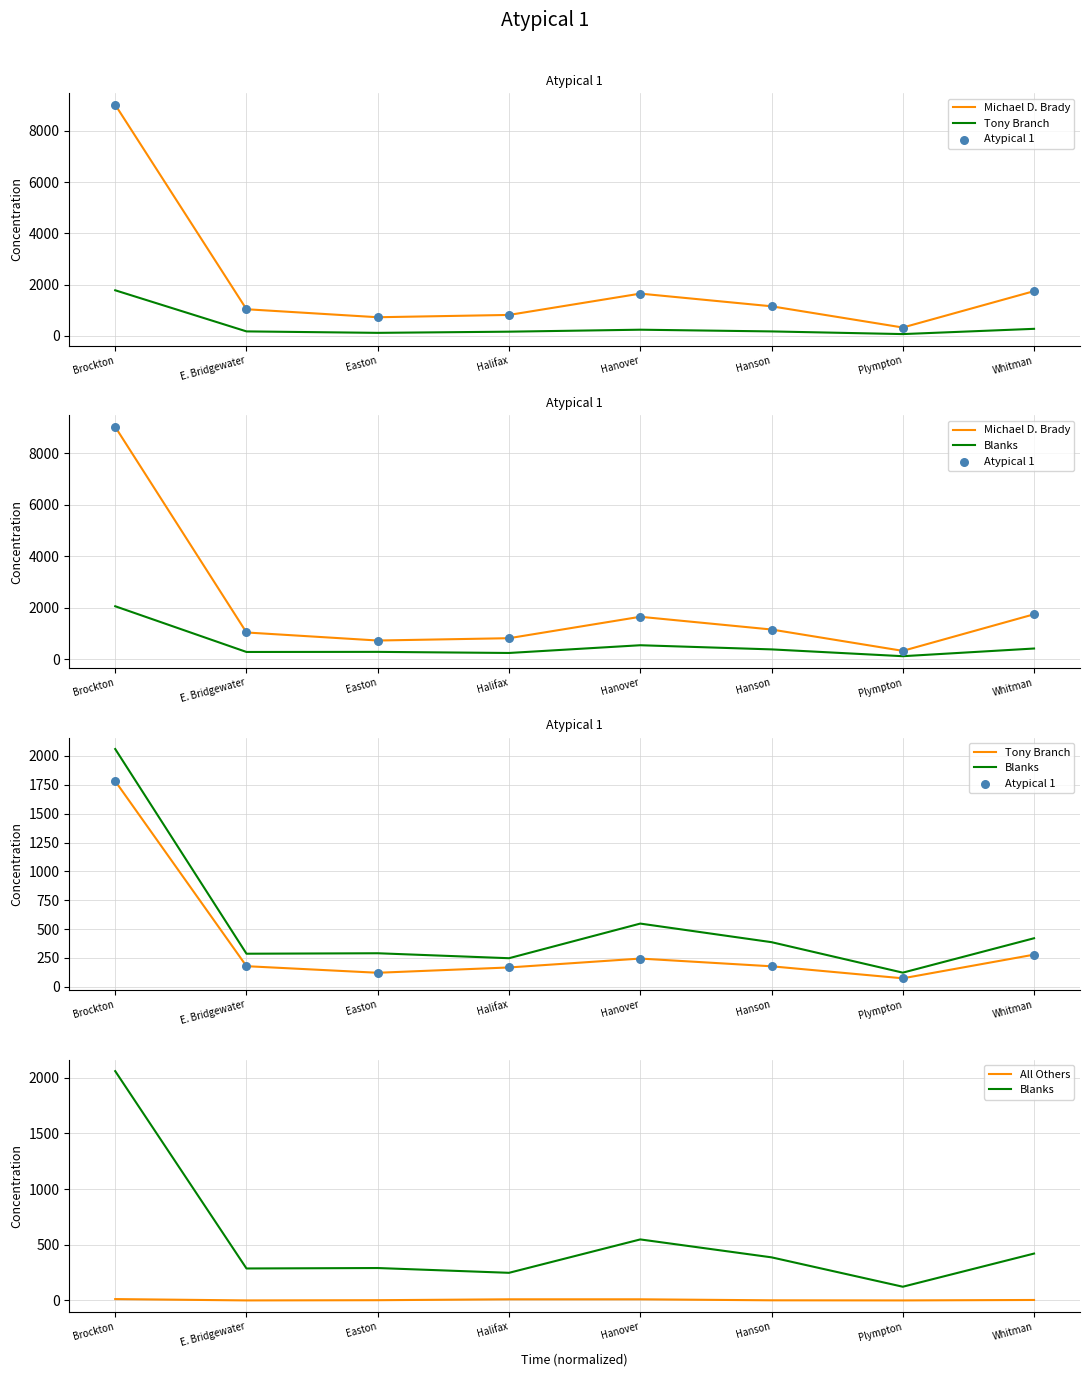

Is the value of Atypical 1 at Plympton greater than the value of Tony Branch at Plympton?

No